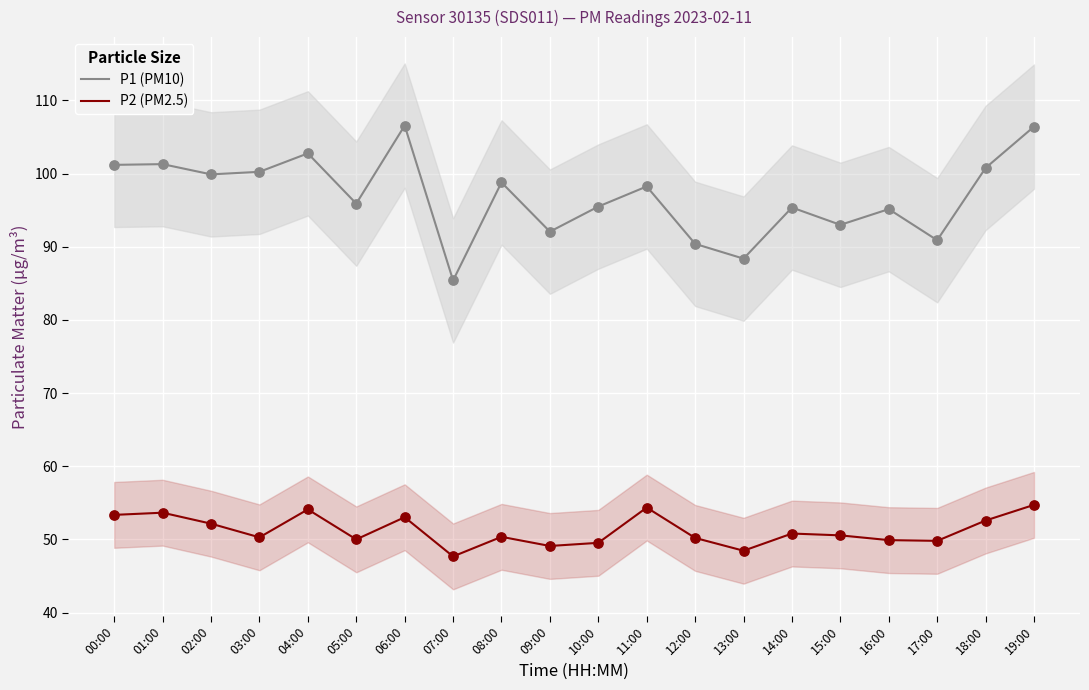

Is the value of P1 (PM10) at 11:00 greater than the value of P2 (PM2.5) at 08:00?

Yes